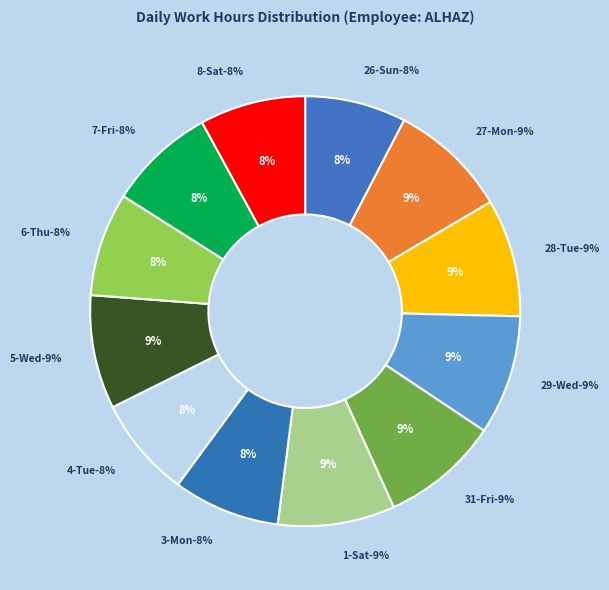

Count the number of slices in the pie.

12